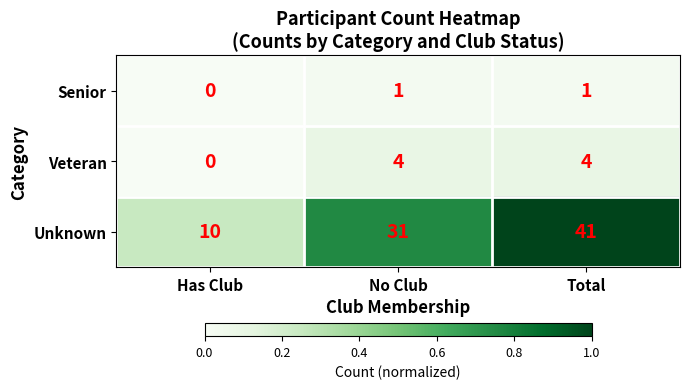

Read the Veteran value at Total.

4